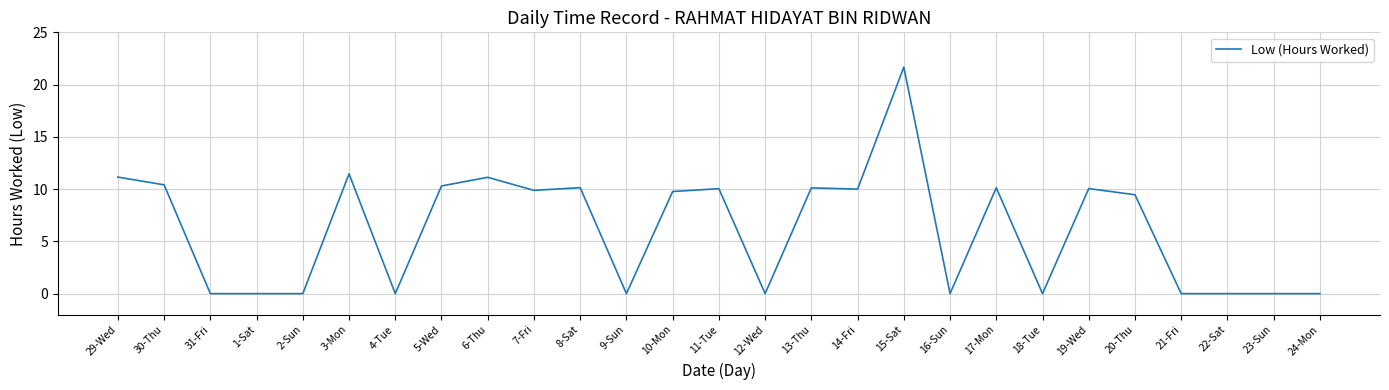

What position from the right is 13-Thu?

12